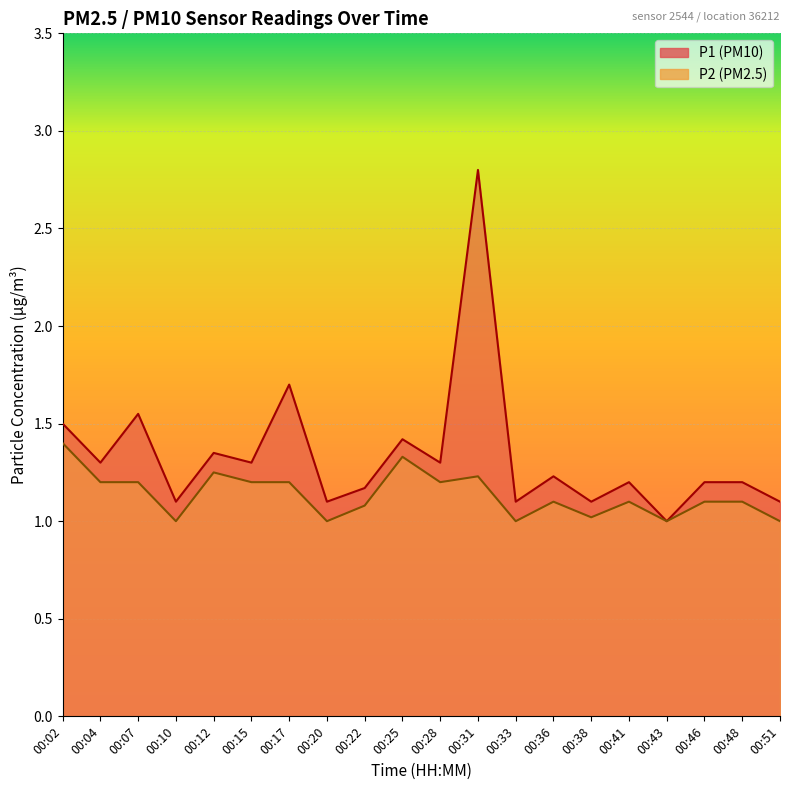

At 00:10, list the series in order from smallest to largest.

P2, P1